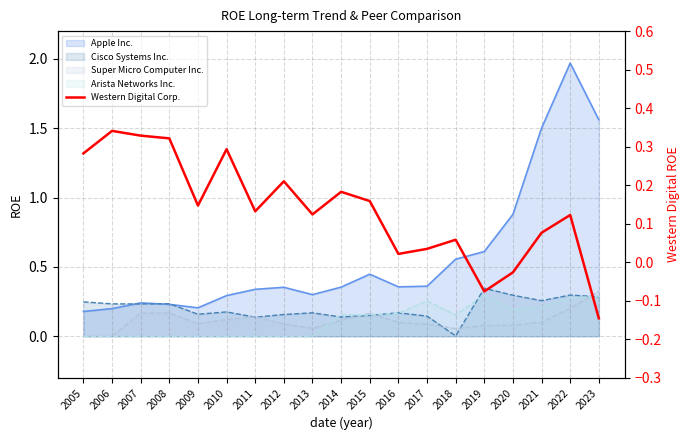

What is the sum of all values?

2.6